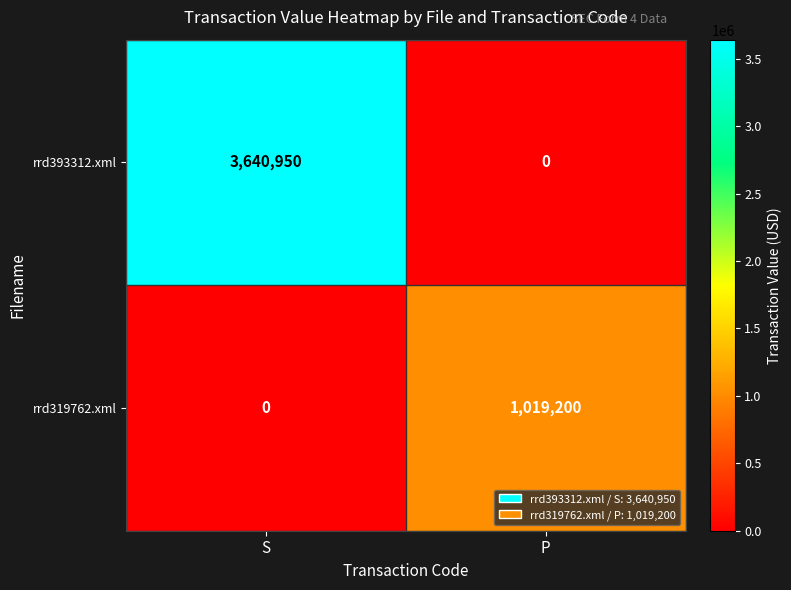

What is the approximate value of rrd319762.xml at P, to the nearest 100?

1019200